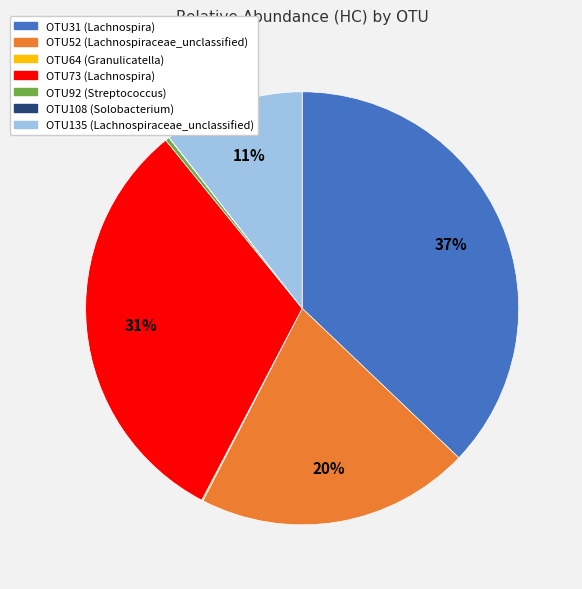

To the nearest percent, what is the average slice percentage?

14%